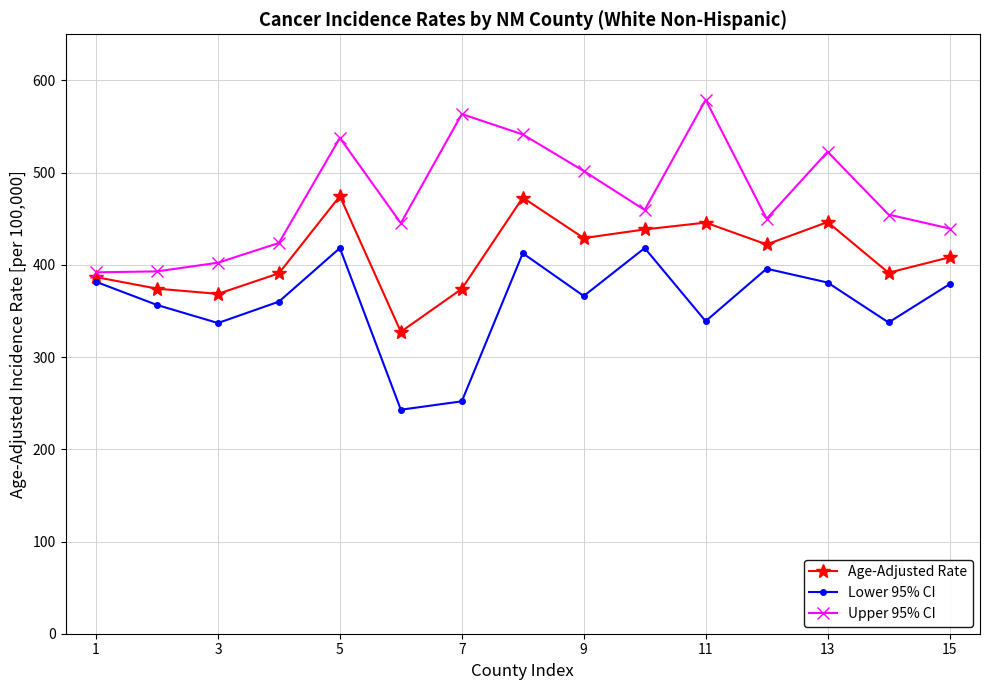

True or false: Lower 95% CI and Upper 95% CI cross at least once.

False